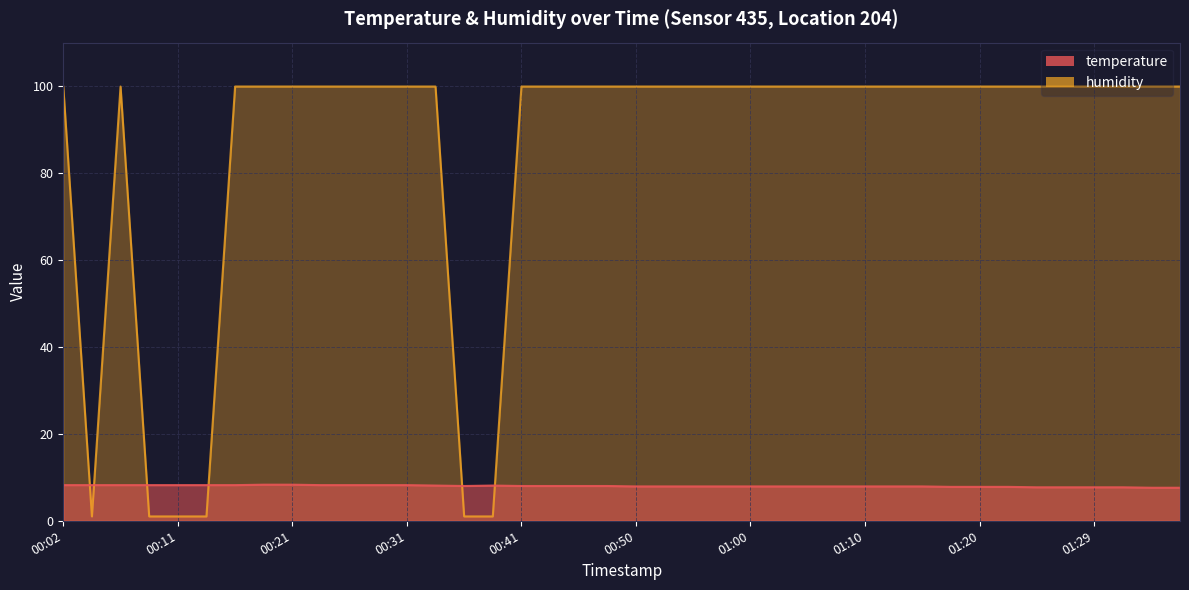

Rank the series at 01:24 from highest to lowest value.

humidity, temperature